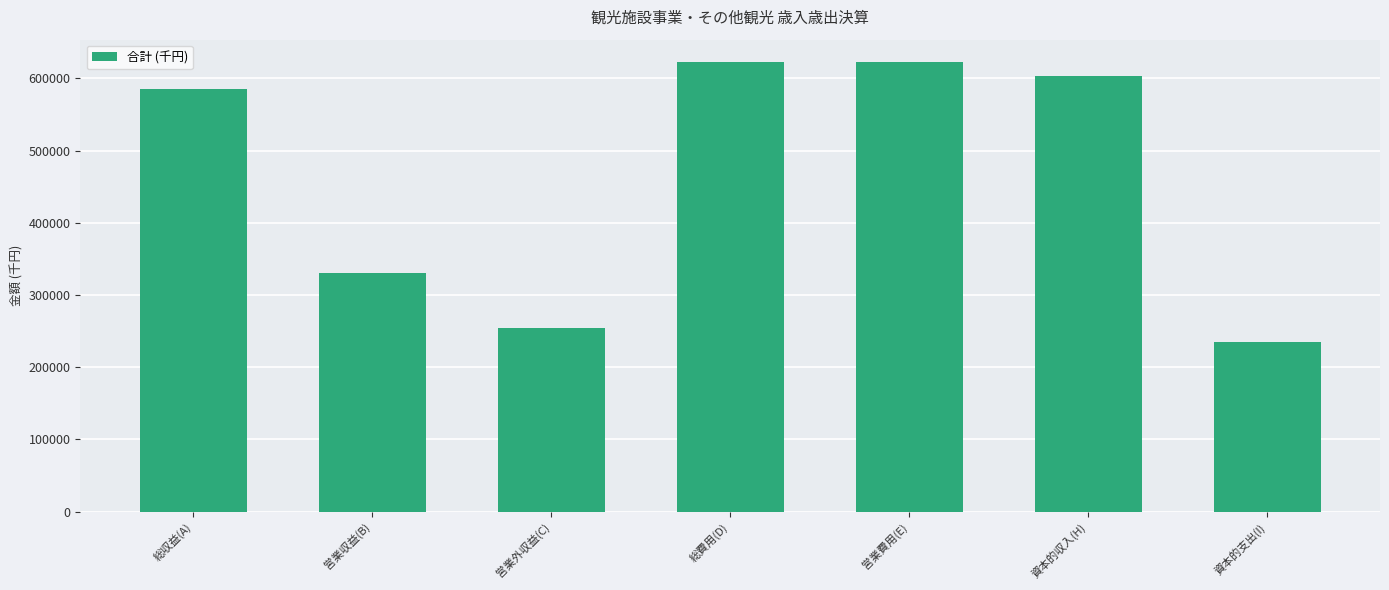

Approximately how many times larger is the value at 営業収益(B) compared to 営業外収益(C)?

1.3